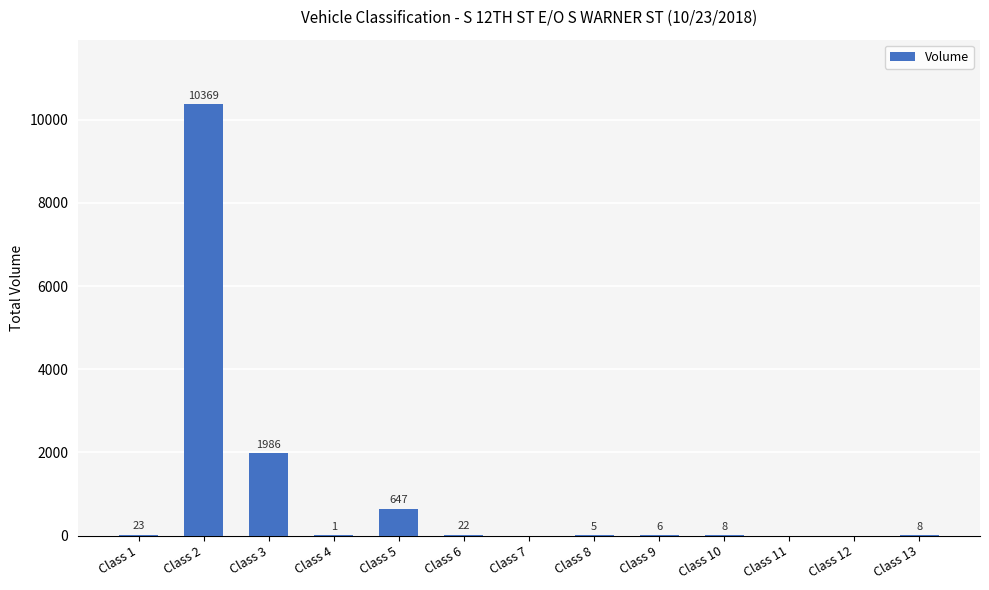

Which category has the highest value across all series?

Class 2